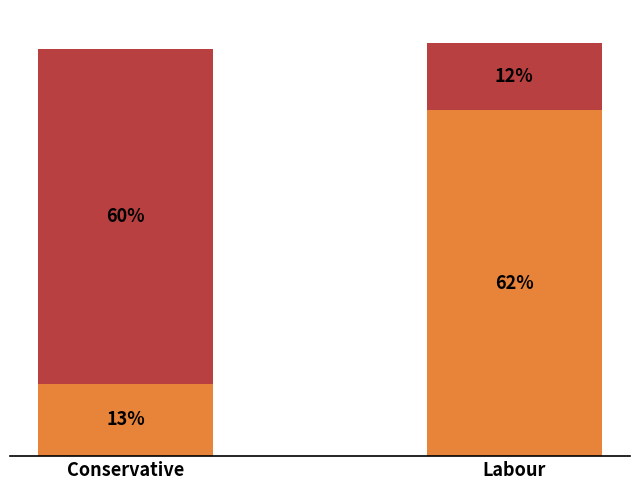

At which category is the sum across all series the highest?

Labour